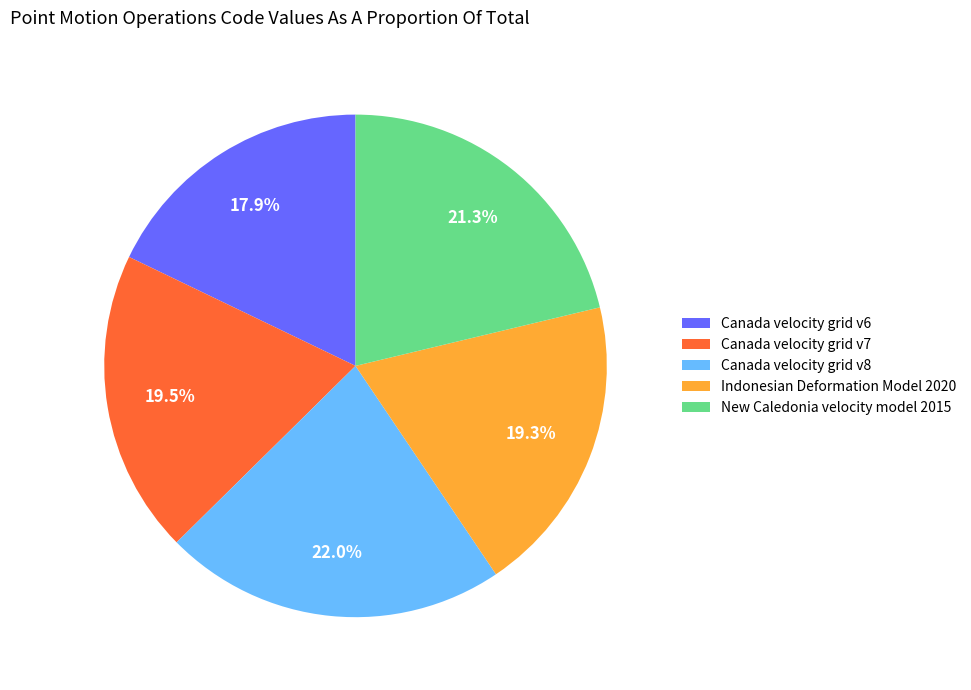

Is there any slice that represents more than half of the pie?

No